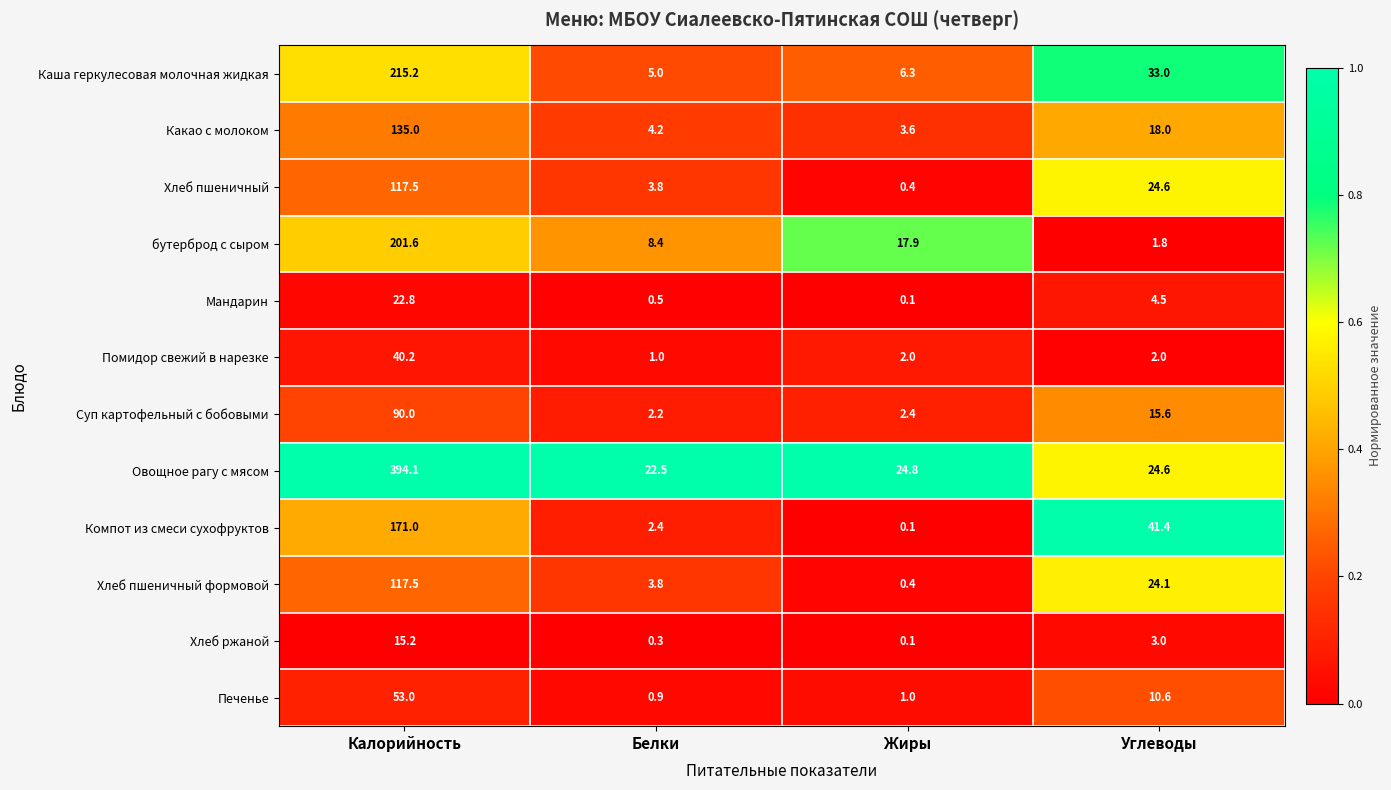

What is the sum of the Овощное рагу с мясом values at Углеводы and Калорийность?

418.7